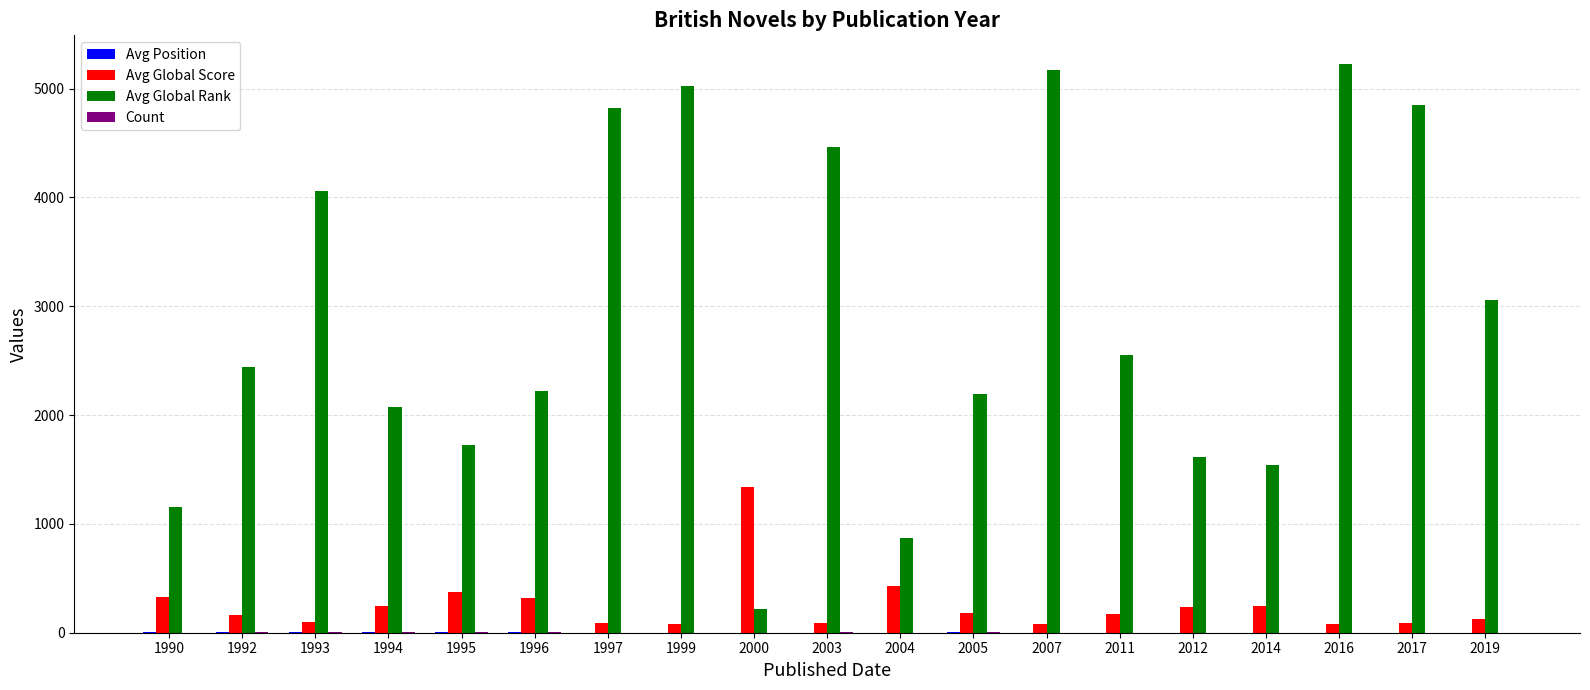

Is the value of Avg Global Rank at 1992 greater than the value of Avg Global Score at 2005?

Yes